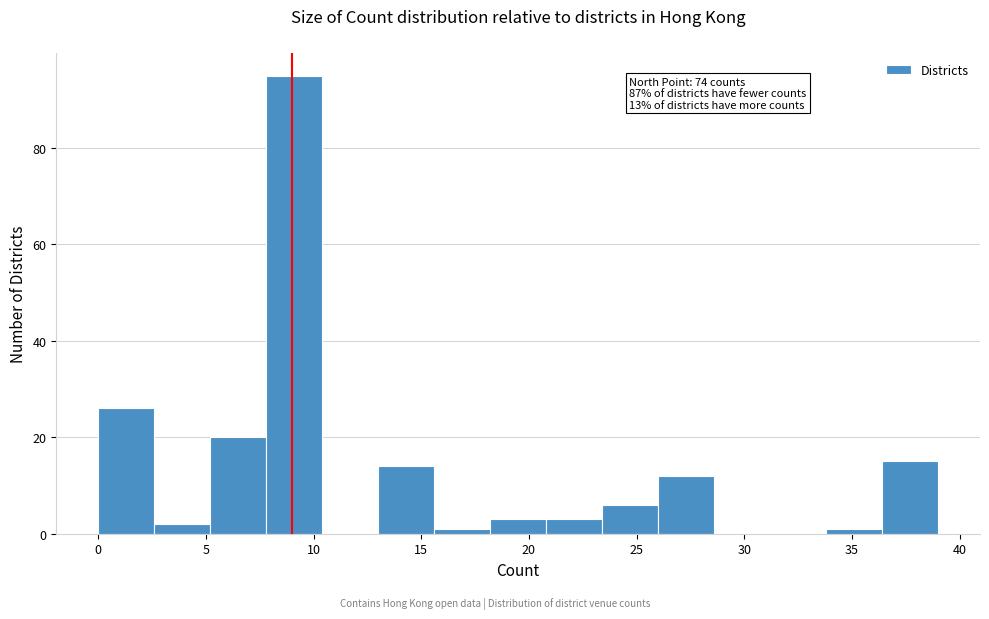

Over which range of the x-axis is the bar tallest?

7.8 to 10.4